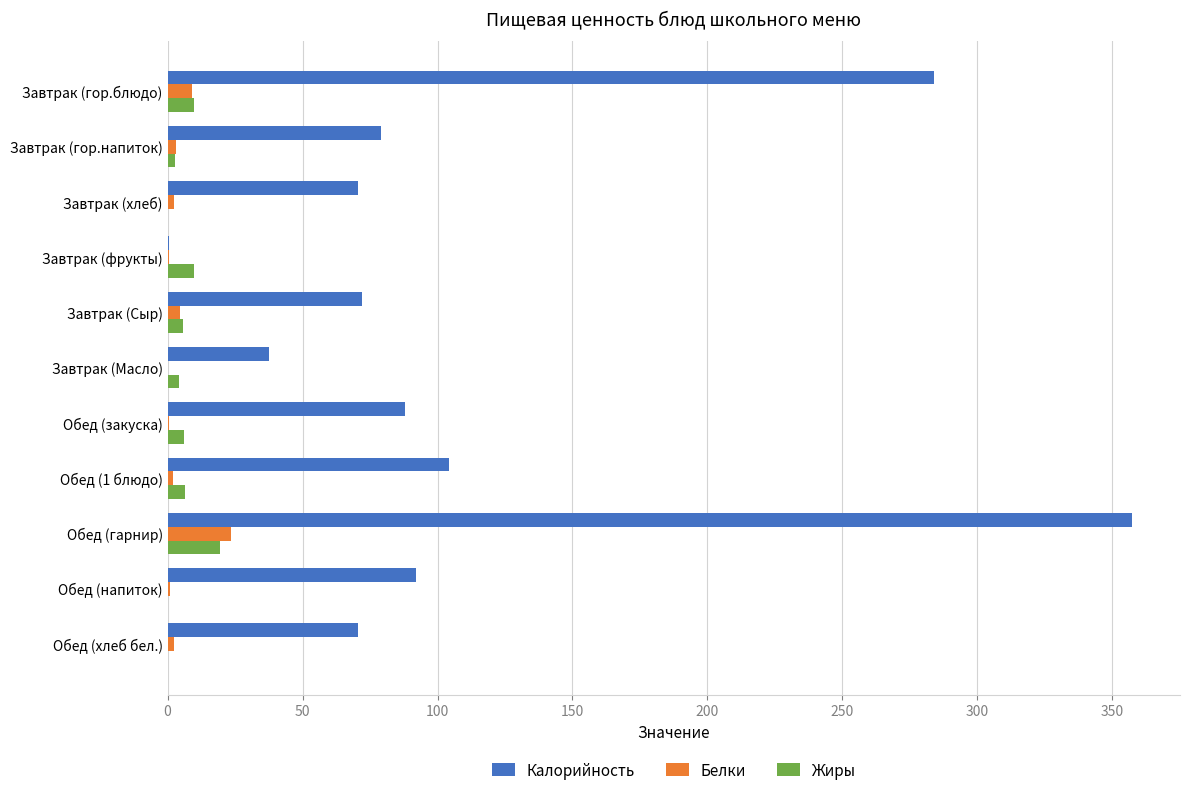

Is it true that Белки equals 0.0 at Завтрак (Масло)?

True